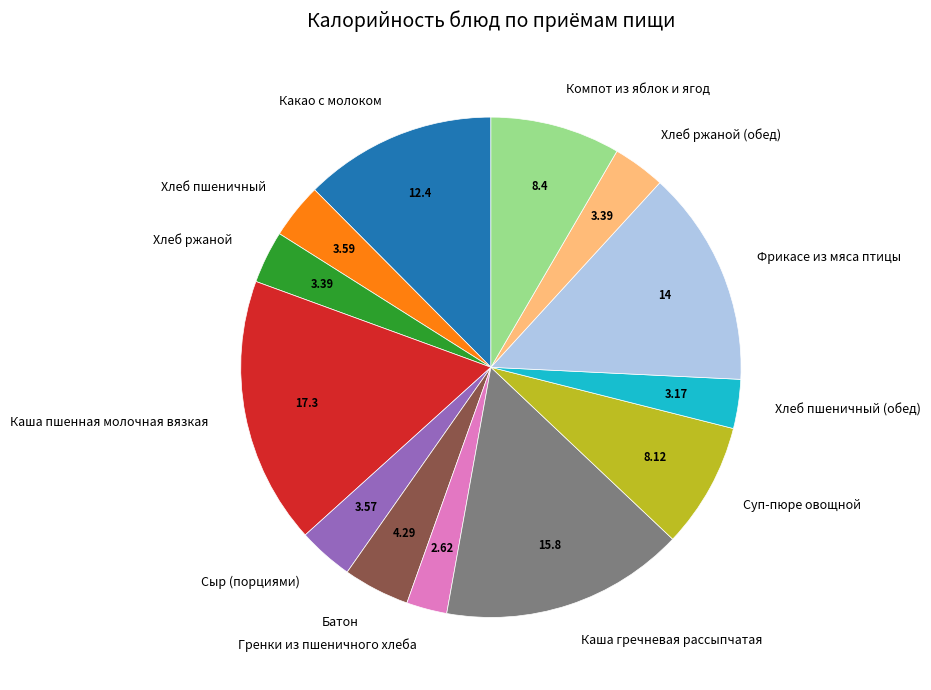

Is the sum of Батон and Хлеб ржаной (обед) greater than half?

No